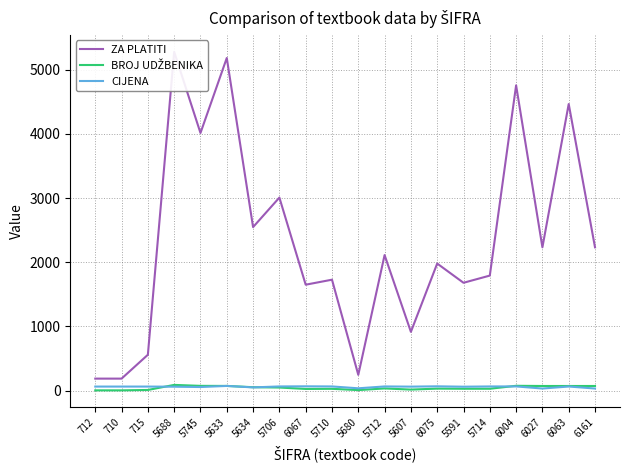

Reading left to right, extract all data points from this chart.

ZA PLATITI: 712=186.0	710=186.0	715=558.0	5688=5280.0	5745=4015.0	5633=5184.0	5634=2548.0	5706=3008.0	6067=1650.0	5710=1728.0	5680=245.0	5712=2112.0	5607=915.0	6075=1980.0	5591=1680.0	5714=1792.0	6004=4757.5	6027=2232.9	6063=4466.6	6161=2232.9
BROJ UDŽBENIKA: 712=3.0	710=3.0	715=9.0	5688=88.0	5745=73.0	5633=72.0	5634=52.0	5706=47.0	6067=25.0	5710=27.0	5680=7.0	5712=33.0	5607=15.0	6075=30.0	5591=28.0	5714=28.0	6004=74.0	6027=71.0	6063=71.0	6161=71.0
CIJENA: 712=62.0	710=62.0	715=62.0	5688=60.0	5745=55.0	5633=72.0	5634=49.0	5706=64.0	6067=66.0	5710=64.0	5680=35.0	5712=64.0	5607=61.0	6075=66.0	5591=60.0	5714=64.0	6004=64.3	6027=31.4	6063=62.9	6161=31.4